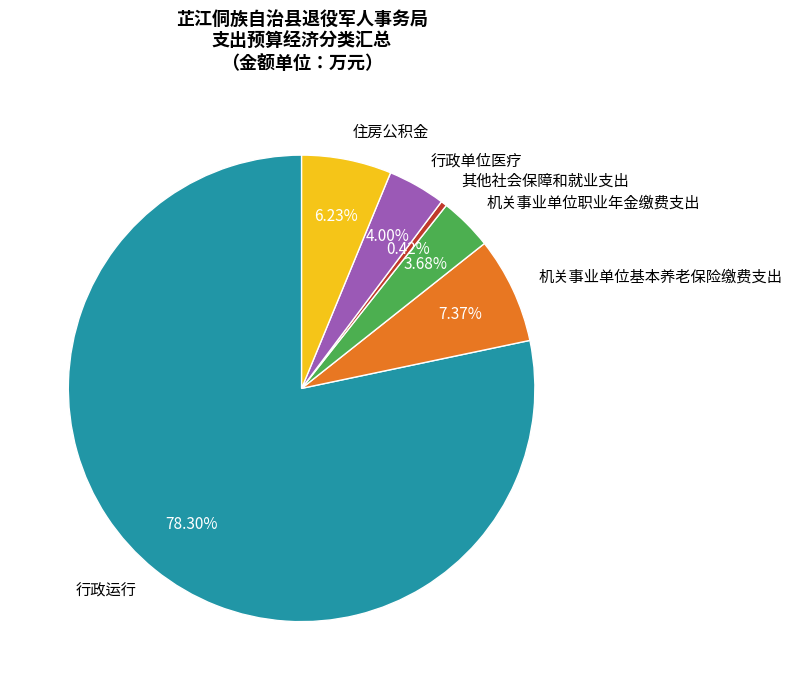

Which has a higher value, 住房公积金 or 行政单位医疗?

住房公积金